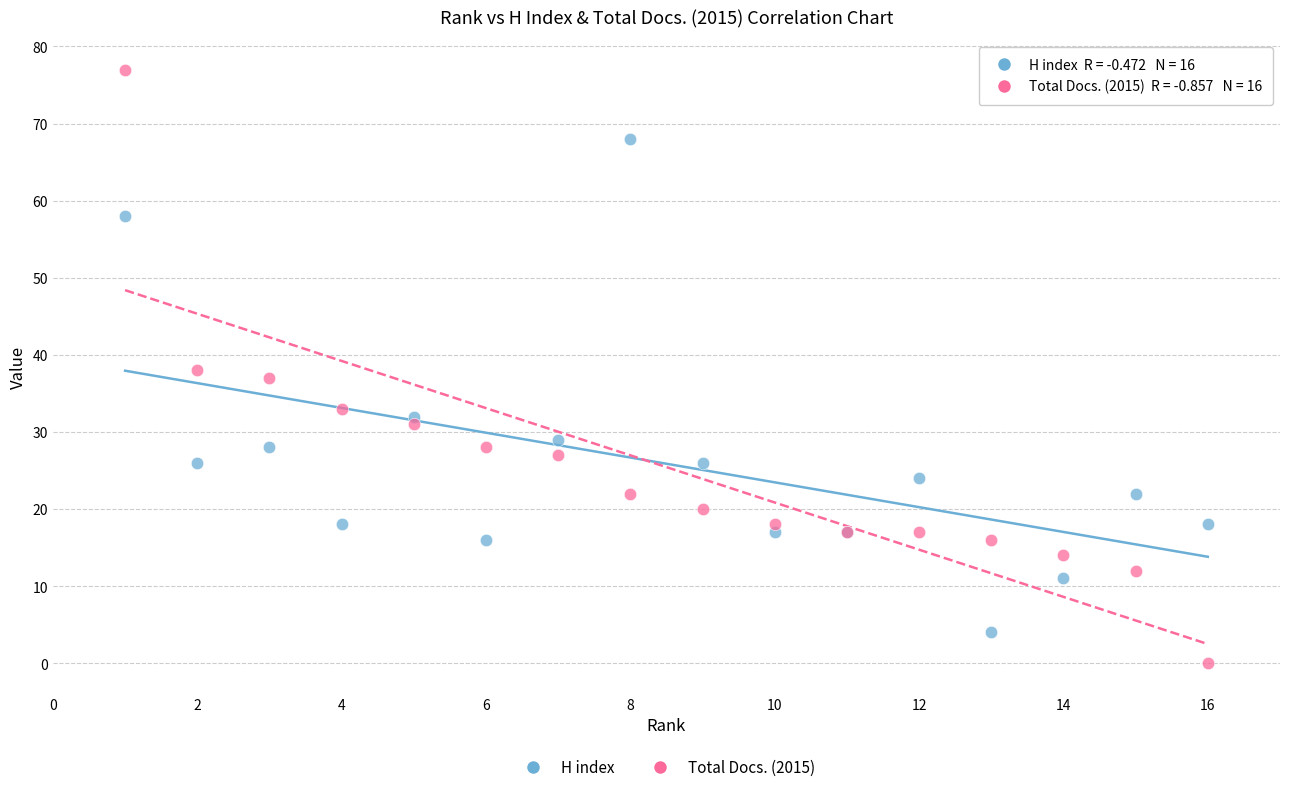

What is the X range (max minus min) for the scatter plot?

15